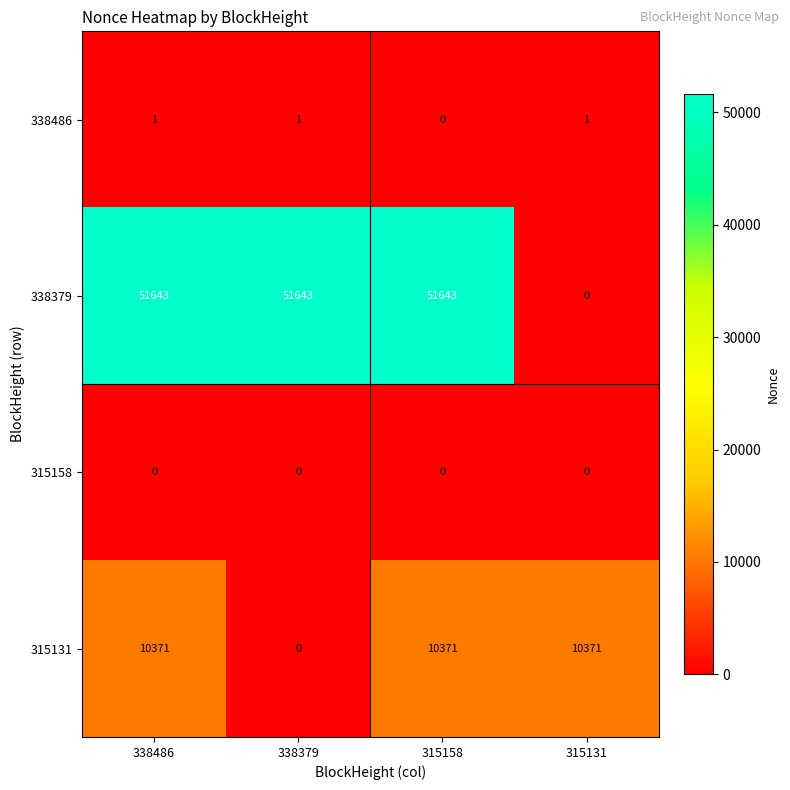

How many categories are shown in the chart?

4